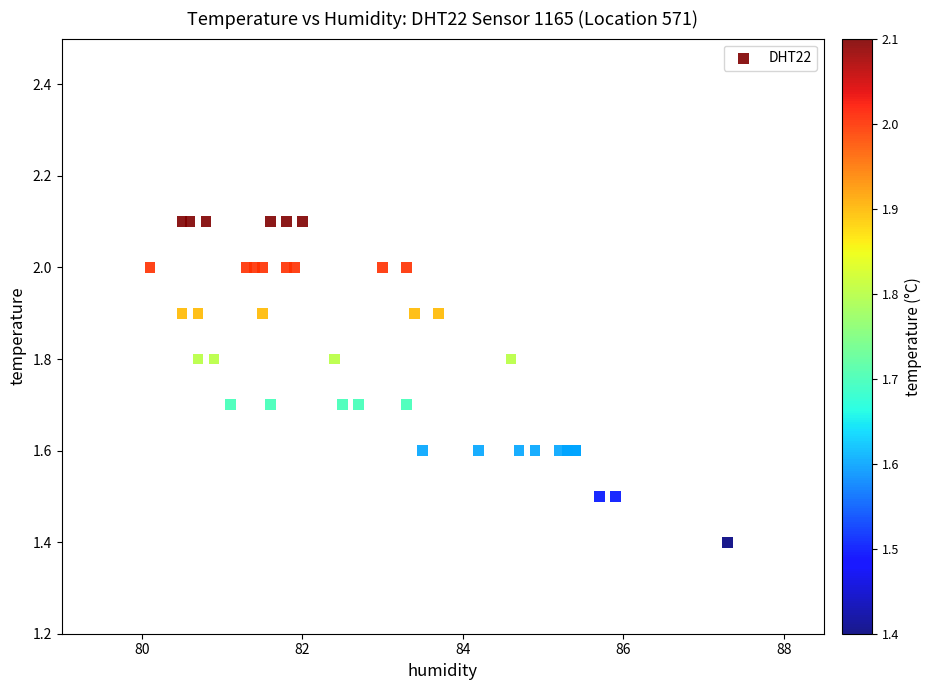

What Y value in the scatter plot is closest to 1?

1.4